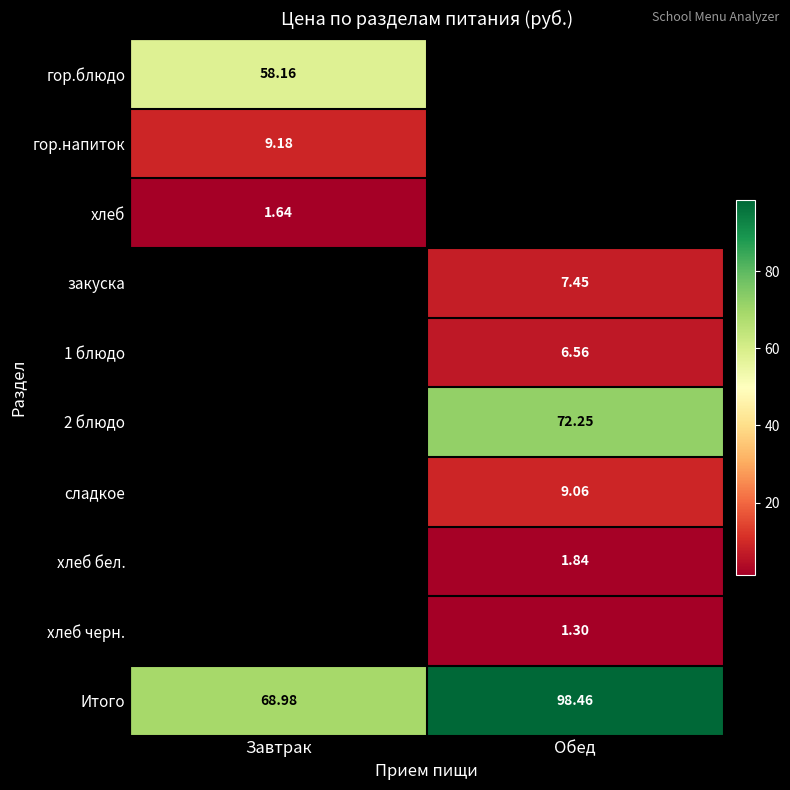

Is the value of хлеб at Завтрак greater than the value of хлеб черн. at Обед?

Yes